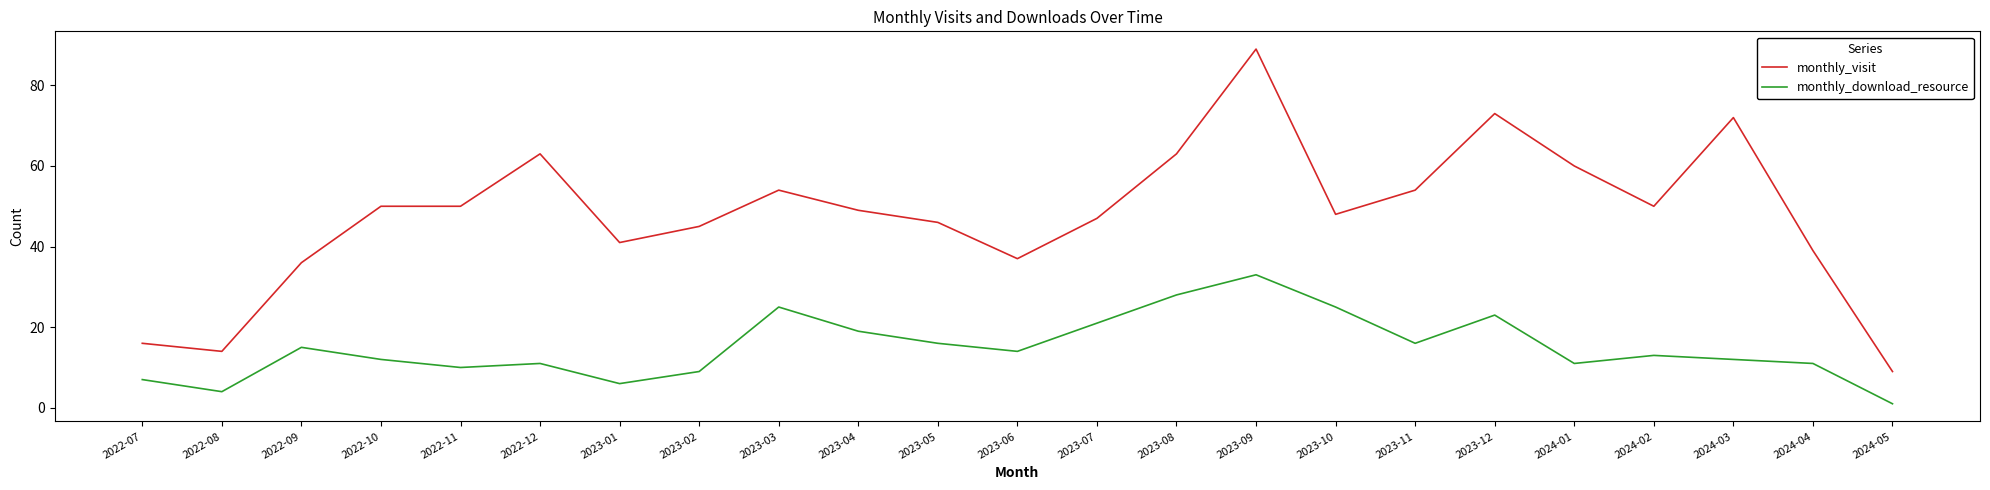

How many lines are shown in the chart?

2